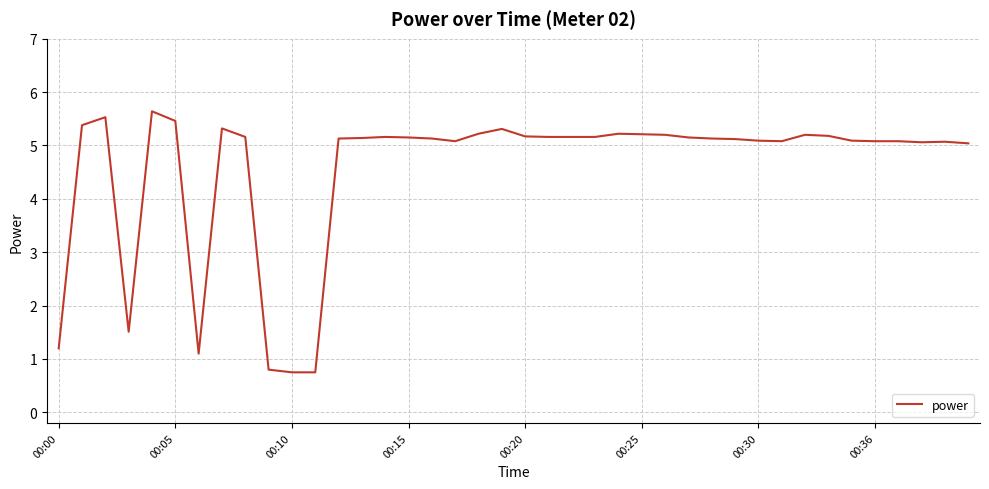

What is the maximum value shown in the chart?

5.6